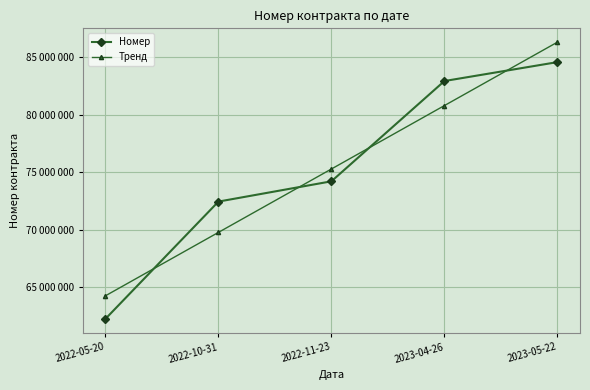

Which category has the highest value across all series?

2023-05-22